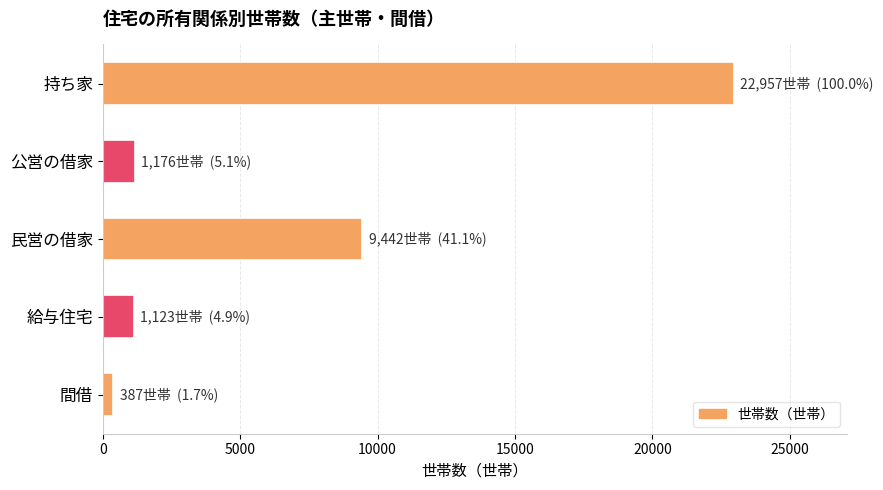

What is the label of the 1st bar from the bottom?

間借